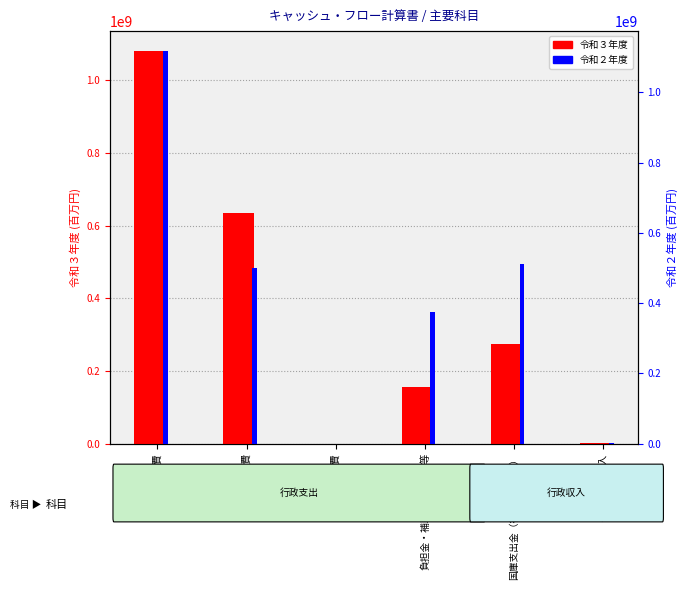

How many data points in 令和２年度 are less than 499314134?

3